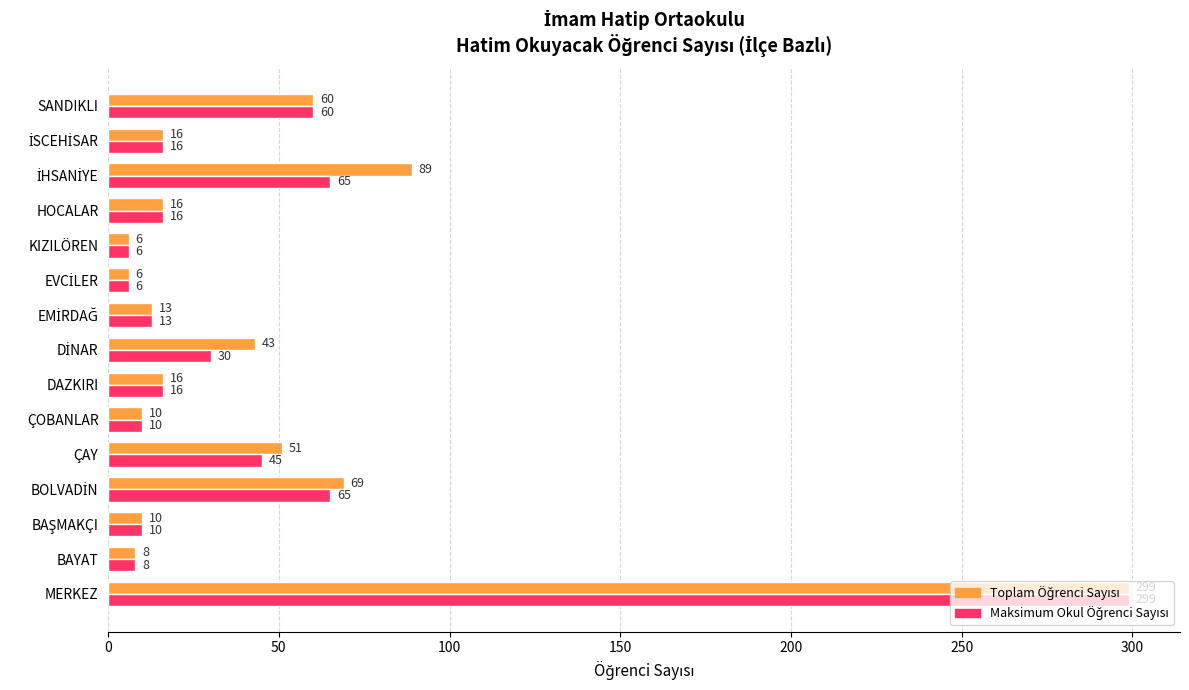

How many series are shown in this chart?

2